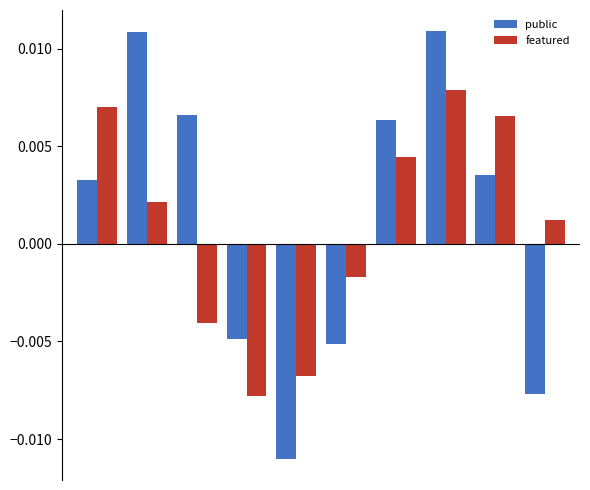

At how many categories does at least one series exceed 0?

7